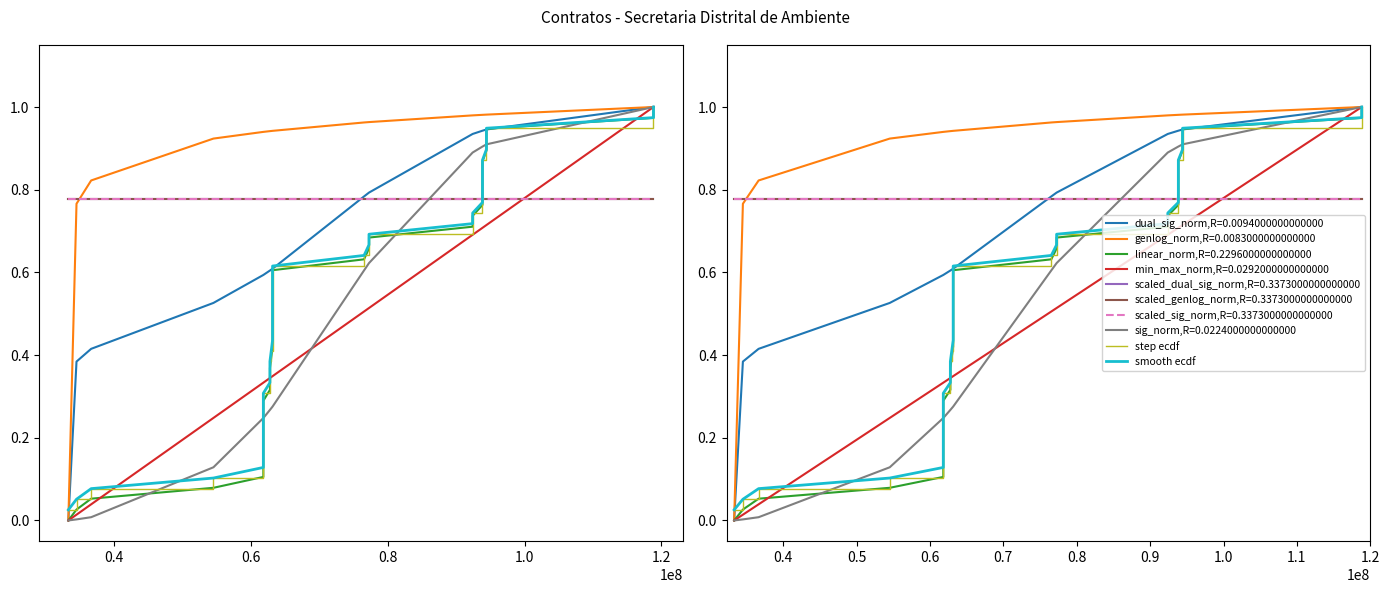

True or false: smooth ecdf and step ecdf cross at least once.

False